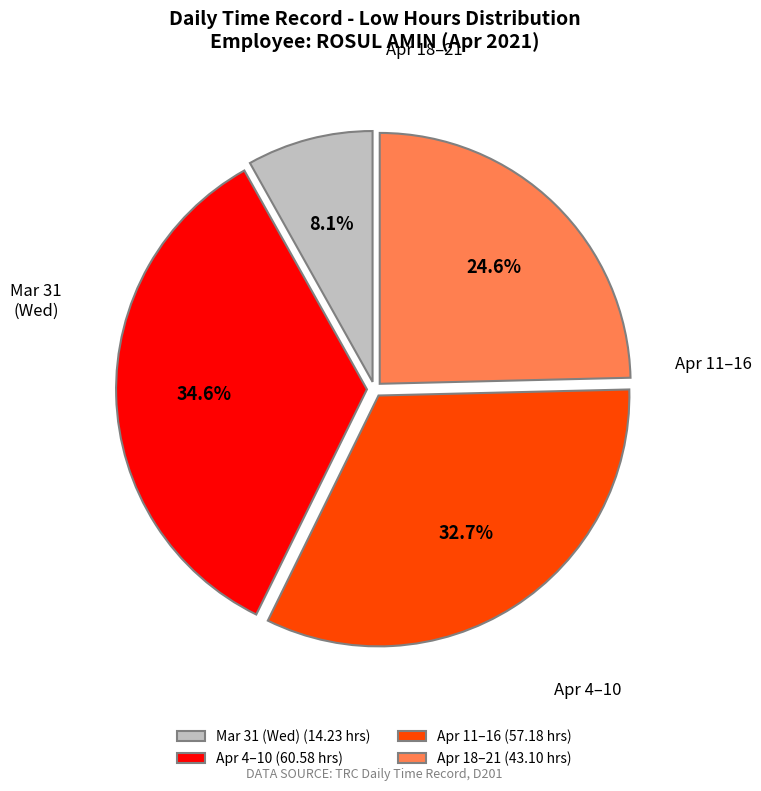

Count the number of slices in the pie.

4